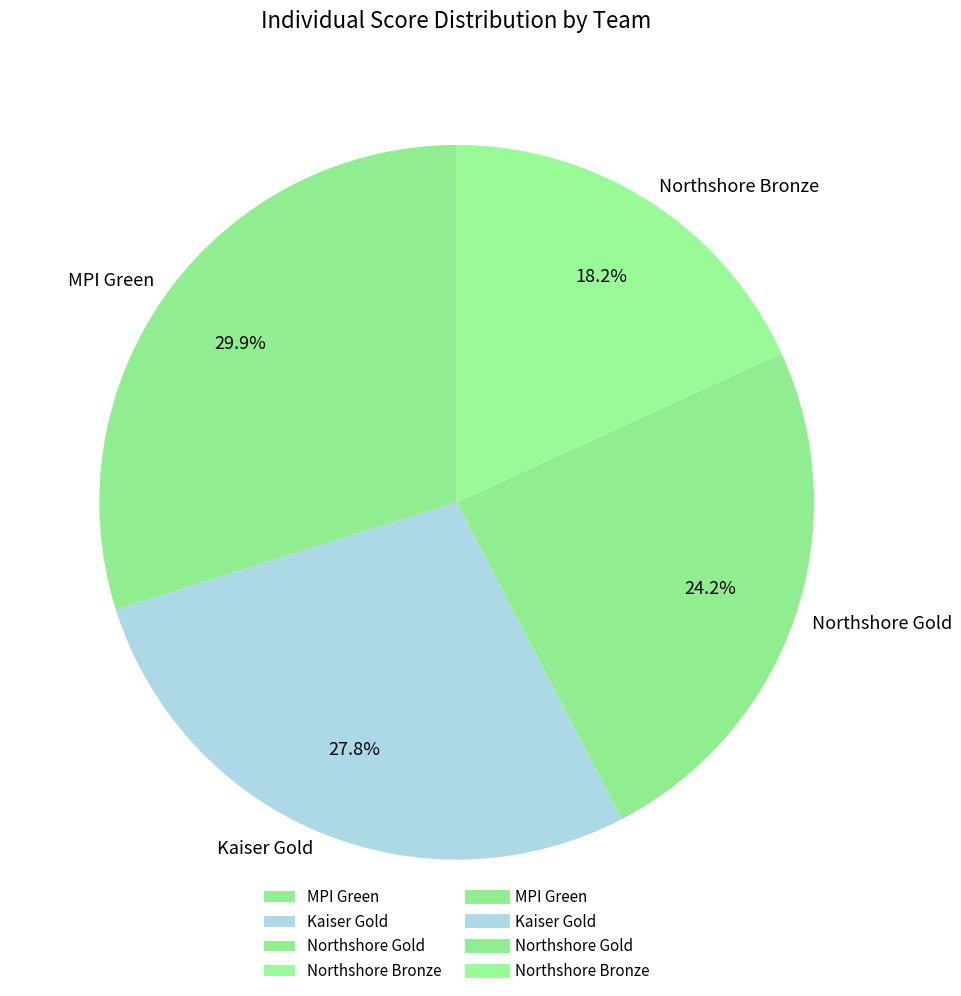

To the nearest percent, what is the combined percentage of Kaiser Gold and Northshore Gold?

52%